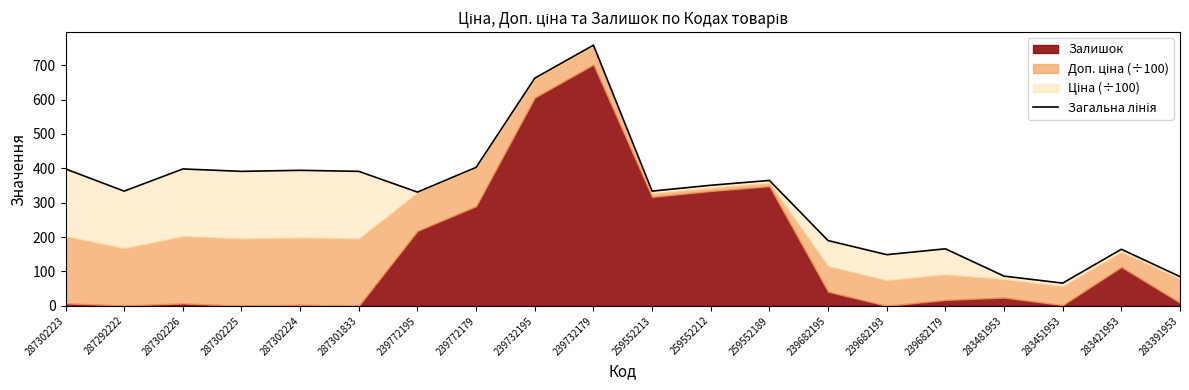

What is the minimum value shown in the chart?

66.1